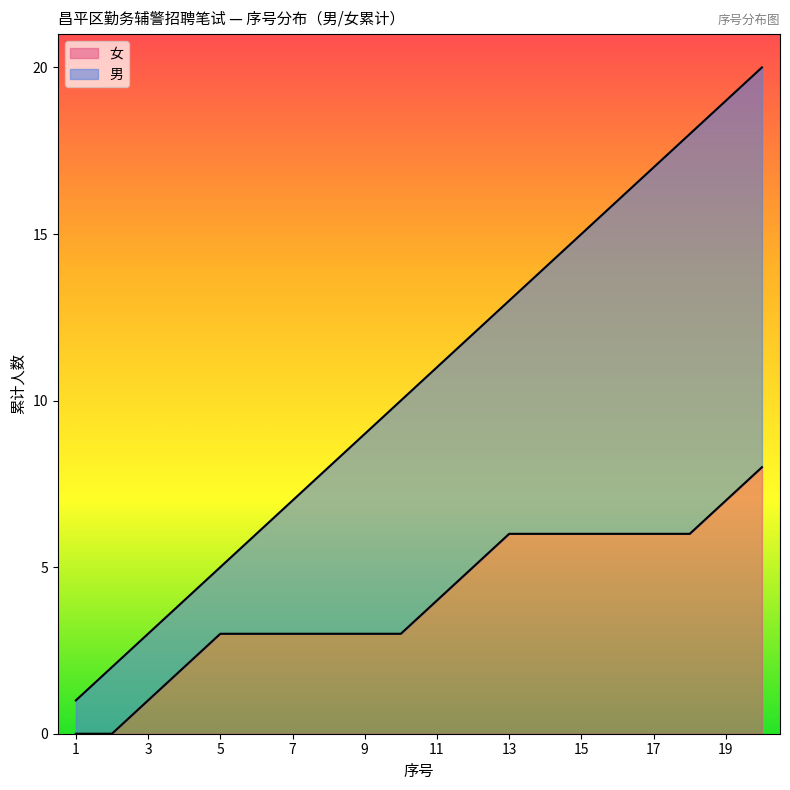

Rank the categories by value from highest to lowest.

20, 19, 18, 17, 16, 15, 14, 13, 12, 11, 10, 9, 8, 7, 6, 5, 4, 3, 2, 1